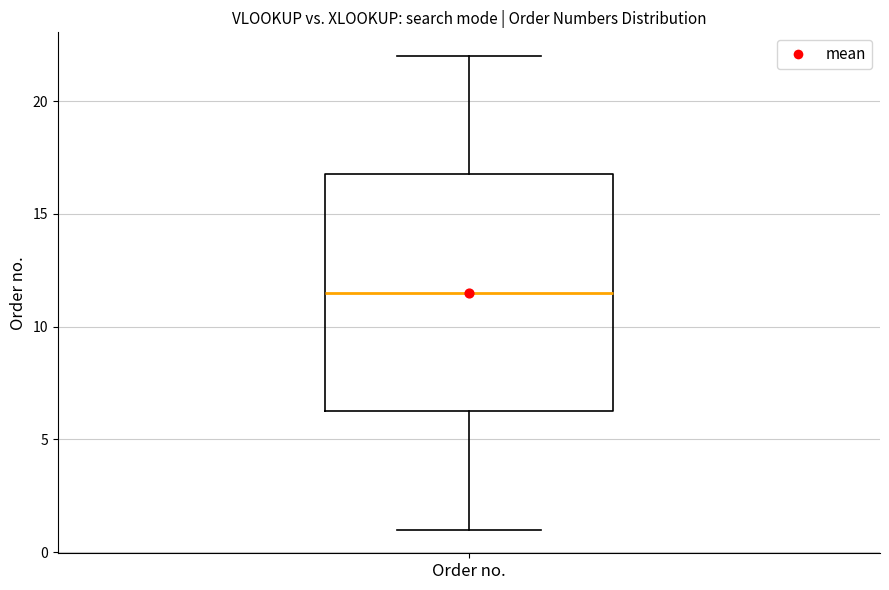

Transcribe this box plot: give where the median line is, the range the box spans, and where the two whiskers end, as read against the y-axis. The values are not printed on the chart, so give them approximately, as read against the axis.

median 11.5, box 6.5 to 17.0, whiskers 1.0 to 22.0